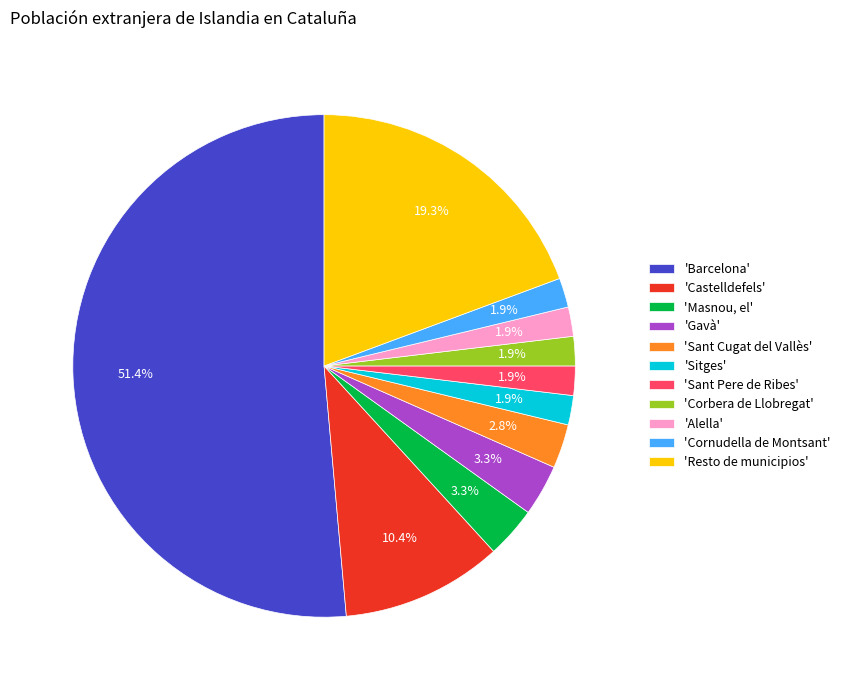

Count the number of slices in the pie.

11